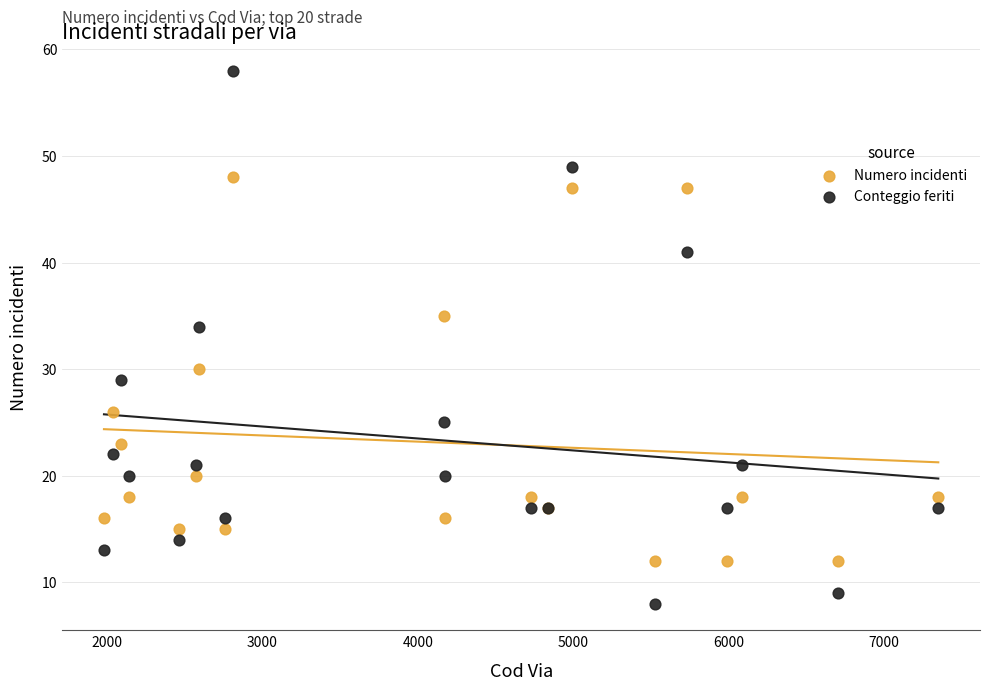

Which series has the largest Y range (max minus min)?

Conteggio feriti